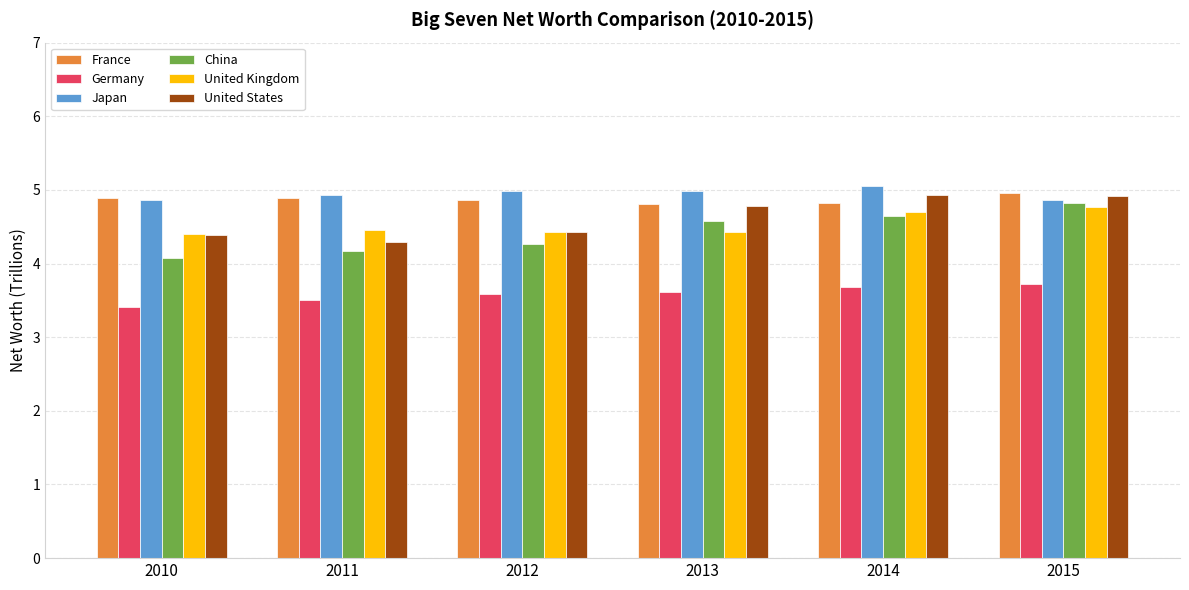

What is the spread (max minus min) of values at 2015?

1.2